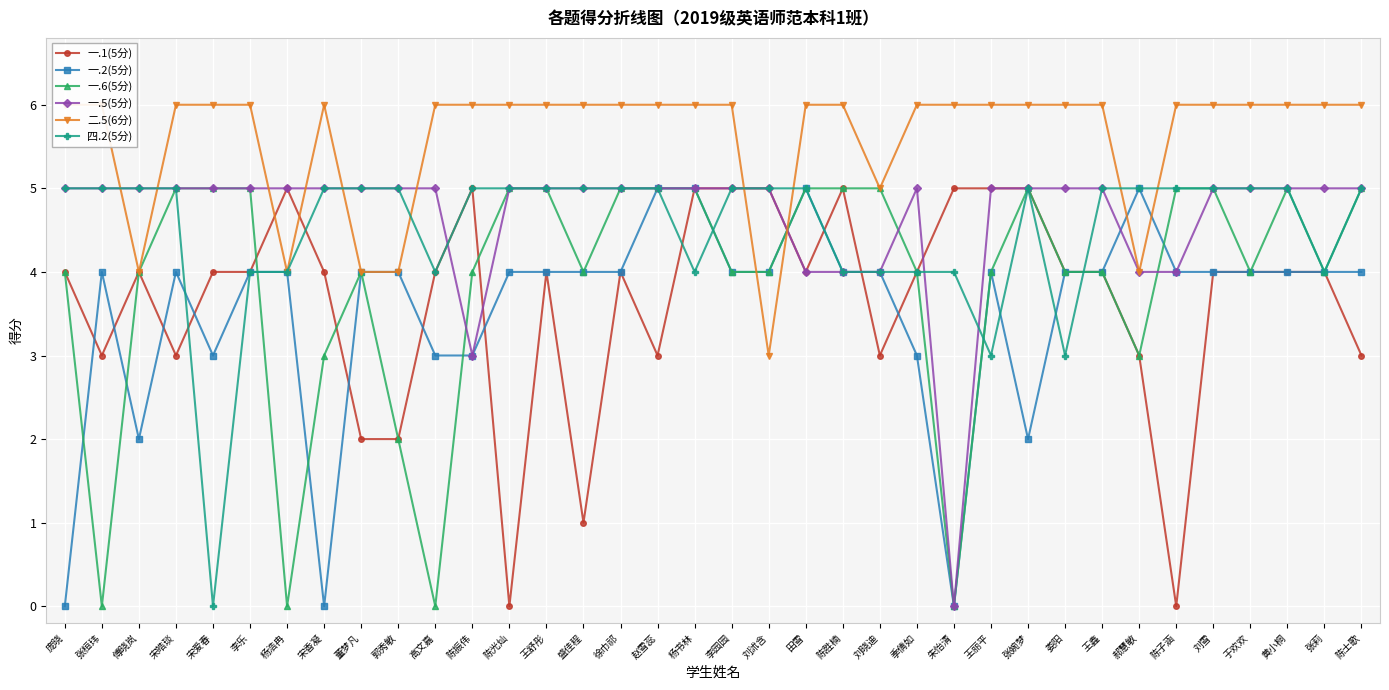

The 一.6(5分) series shows 7 at 张莉. True or false?

False